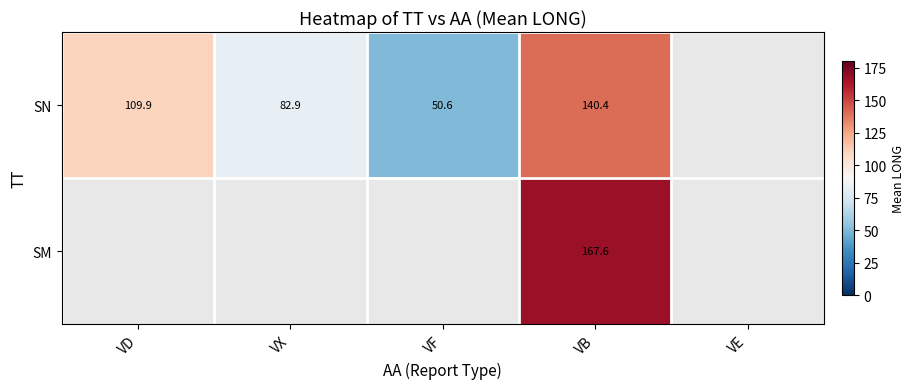

What is the sum of the SN values at VD and VF?

160.5